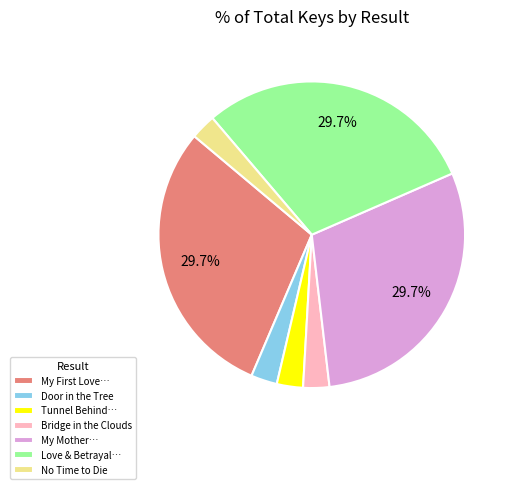

Do Tunnel Behind… and Door in the Tree together represent more than half of the pie?

No